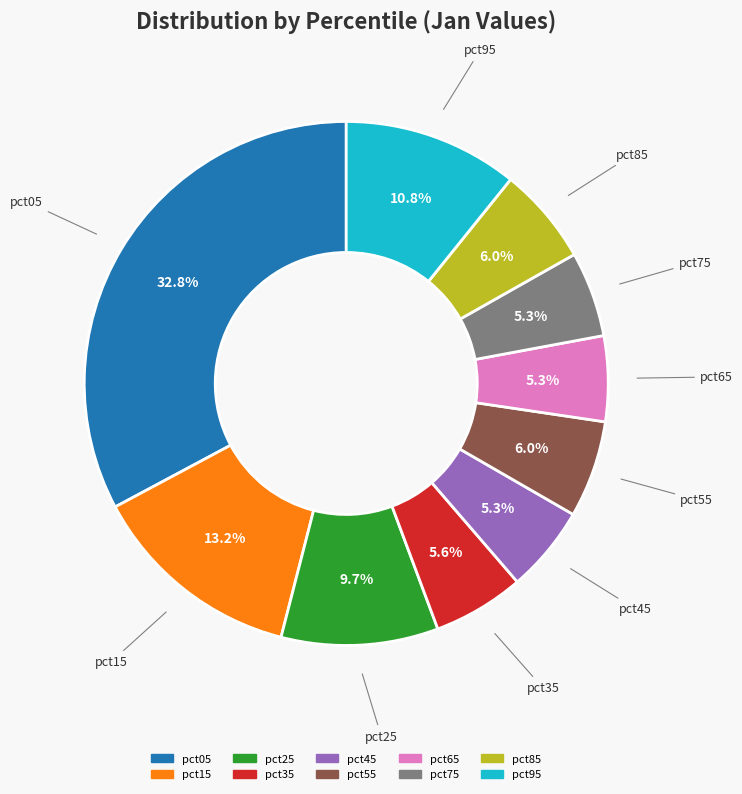

To the nearest percent, what is the combined percentage of pct95 and pct65?

16%